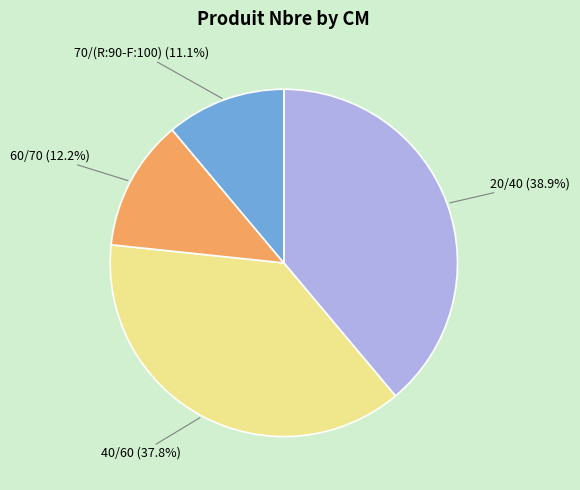

Does any single category account for the majority?

No